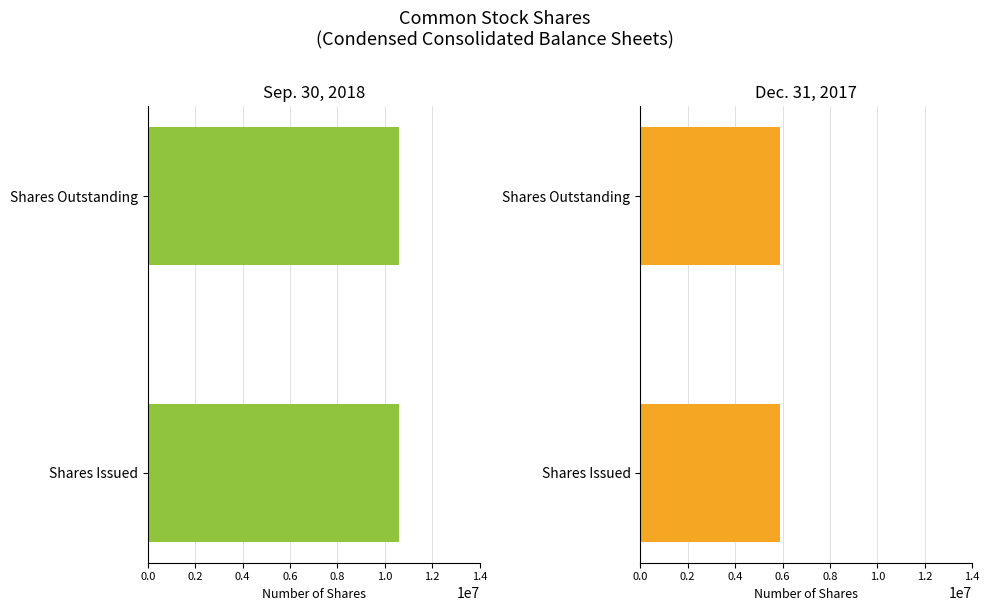

At how many categories does at least one series exceed 9383909?

2